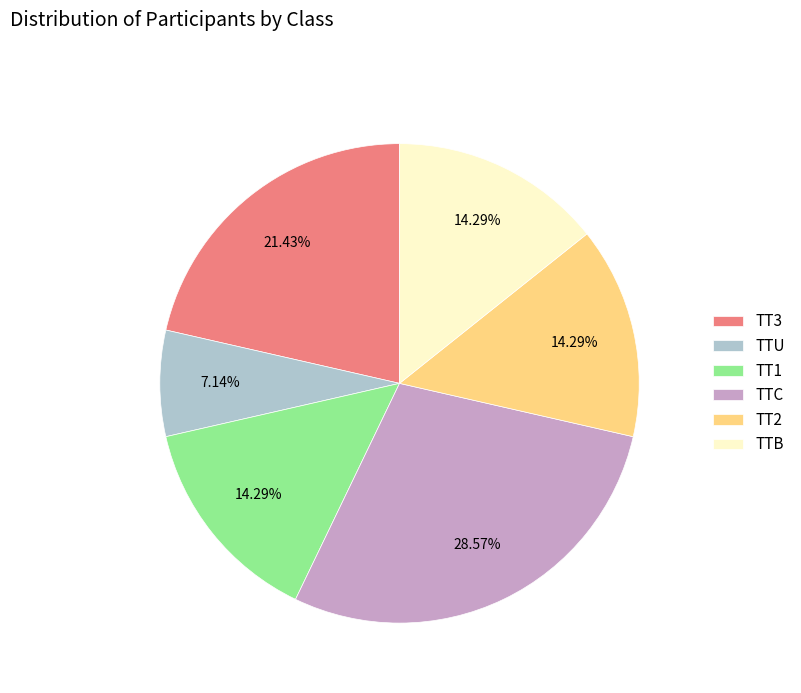

How much of the chart is everything except TT3?

78.6%